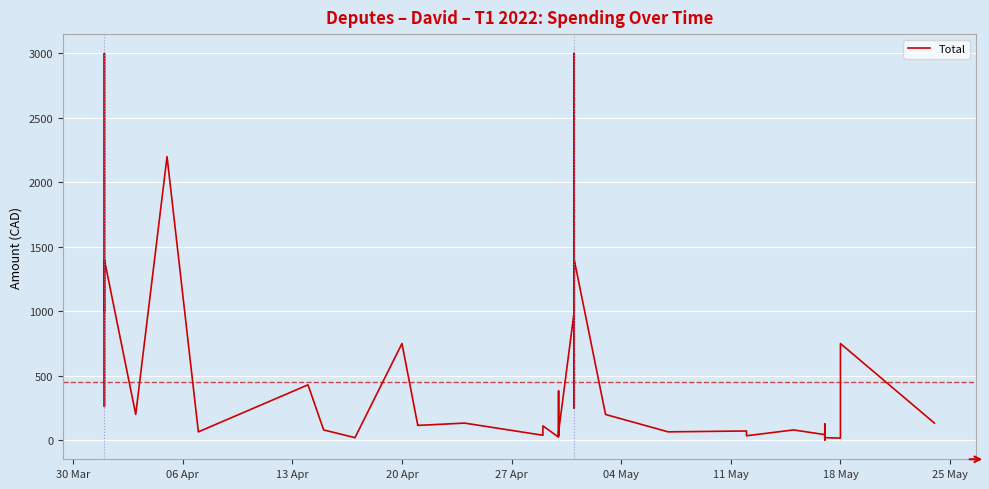

What is the maximum value shown in the chart?

3000.0